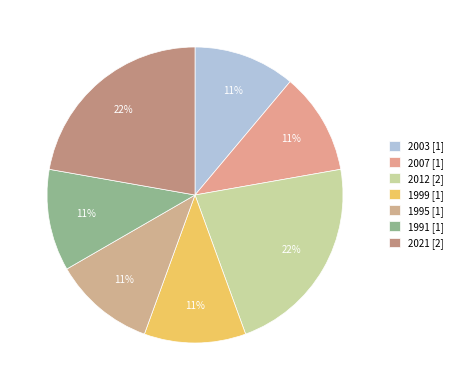

The 1999 slice represents 19% of the pie. True or false?

False